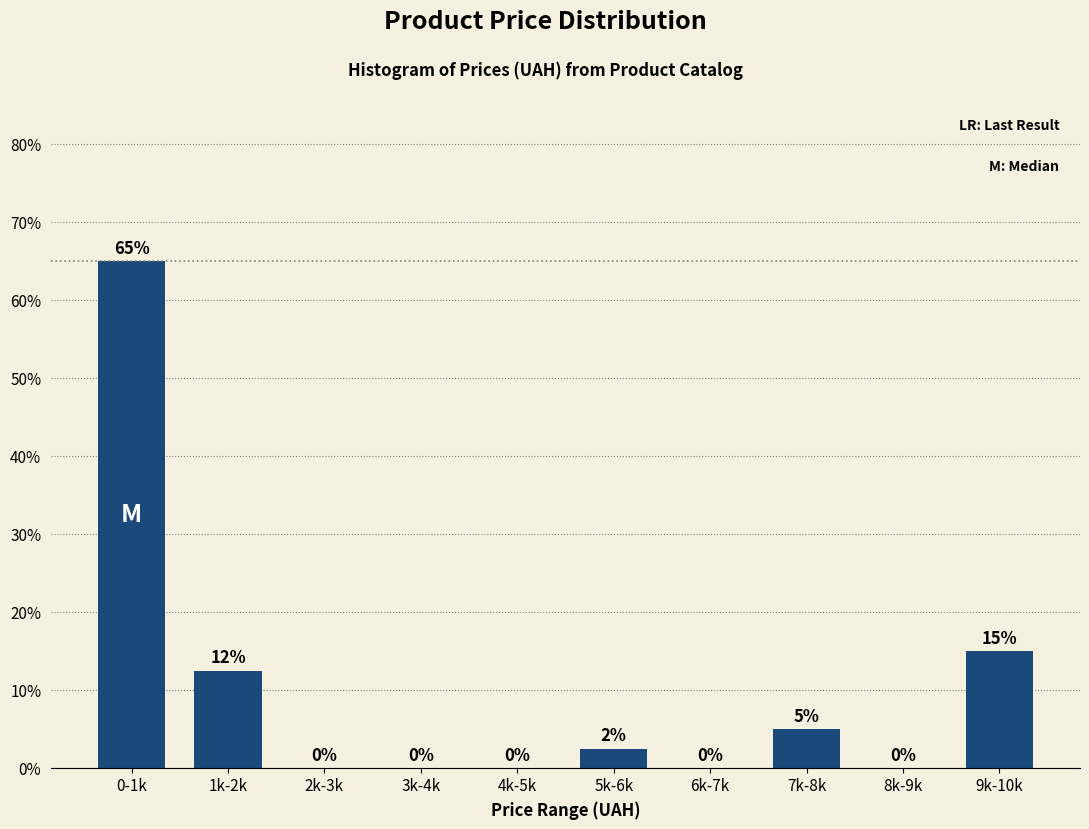

What is the maximum value shown in the chart?

65.0